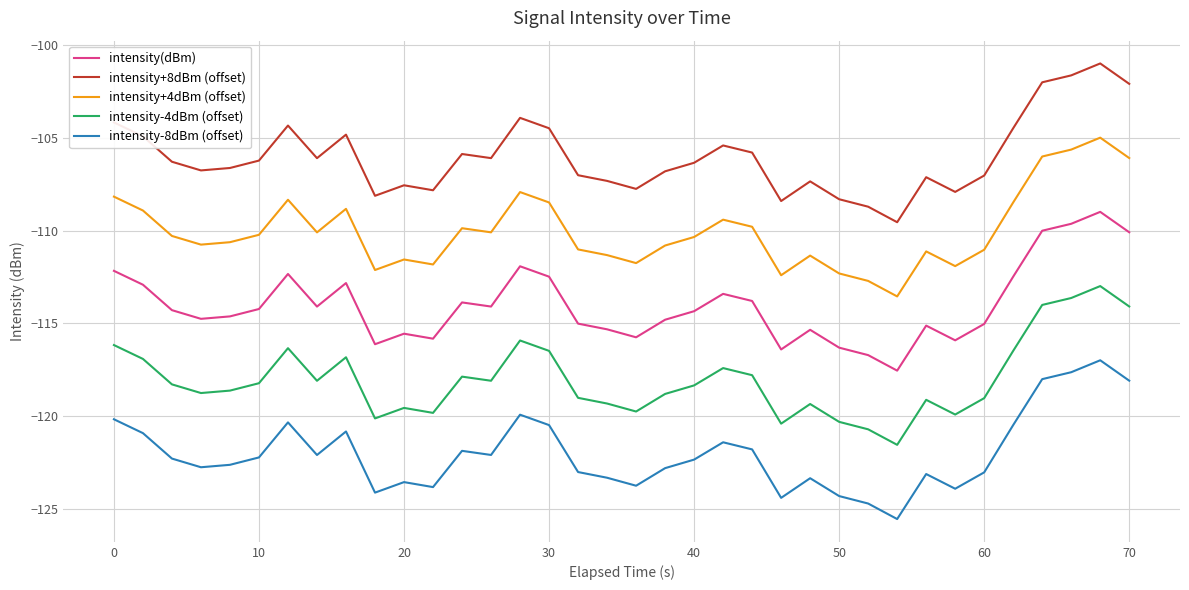

How many series are shown in this chart?

5